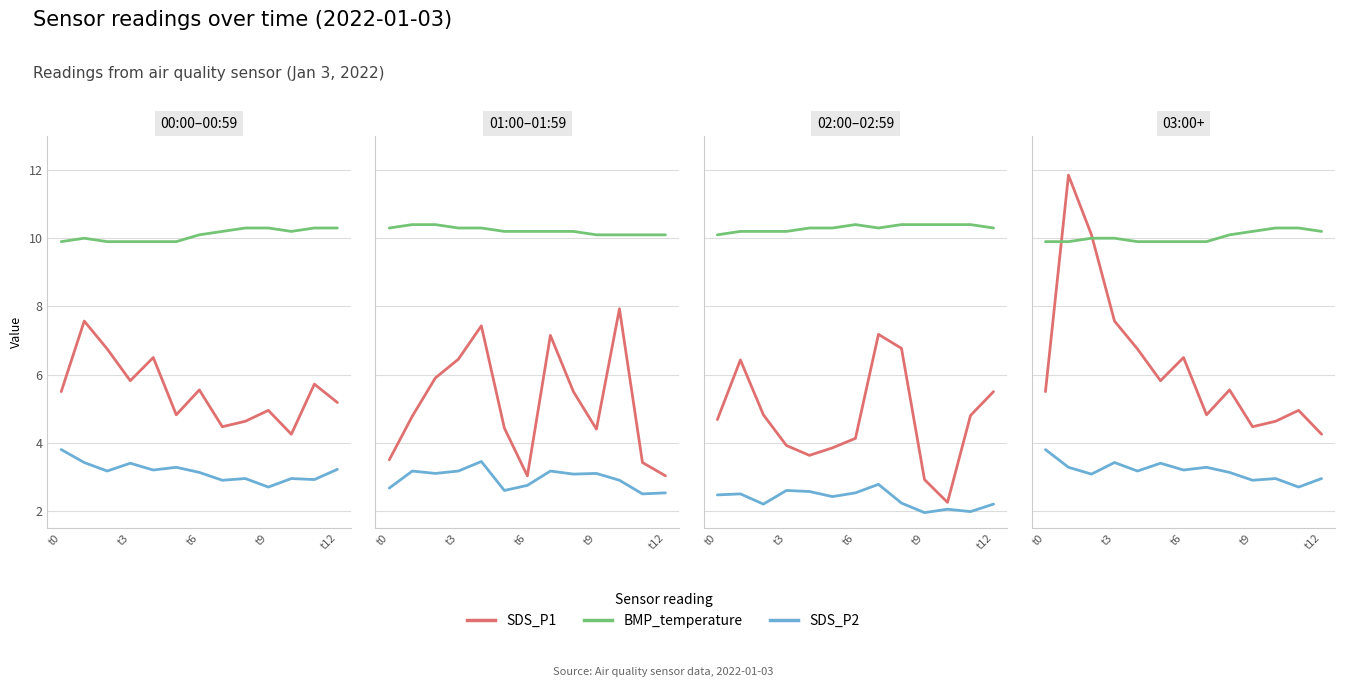

Rank the series by their maximum value, from highest to lowest.

SDS_P1, BMP_temperature, SDS_P2